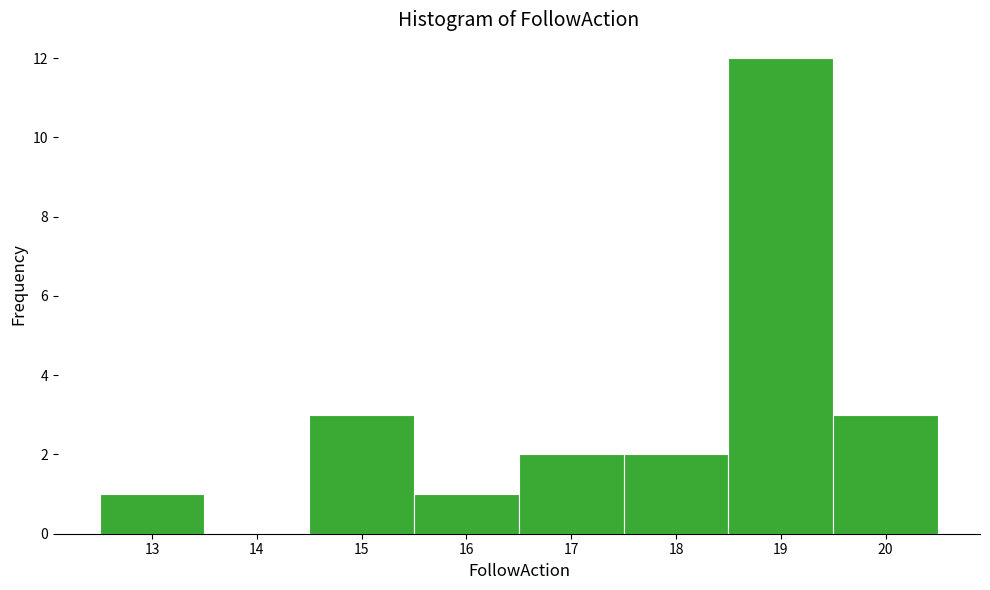

Over which range of the x-axis is the bar tallest?

18.5 to 19.5